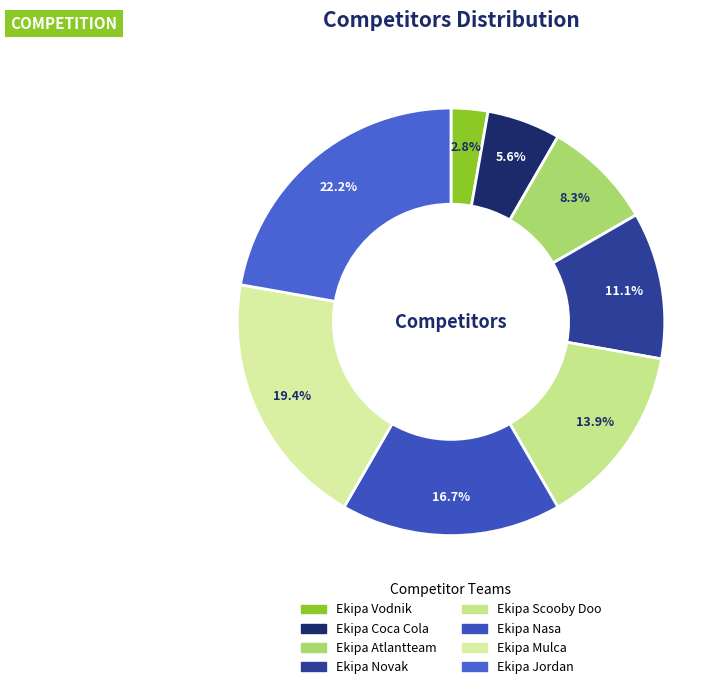

To the nearest percent, what is the difference between the largest and smallest slice percentages?

19%